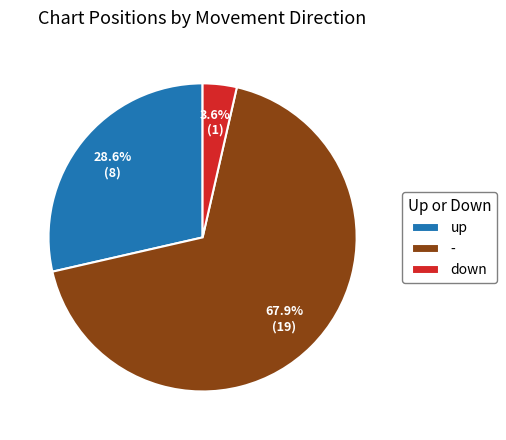

To the nearest percent, what is the combined percentage of up and down?

32%